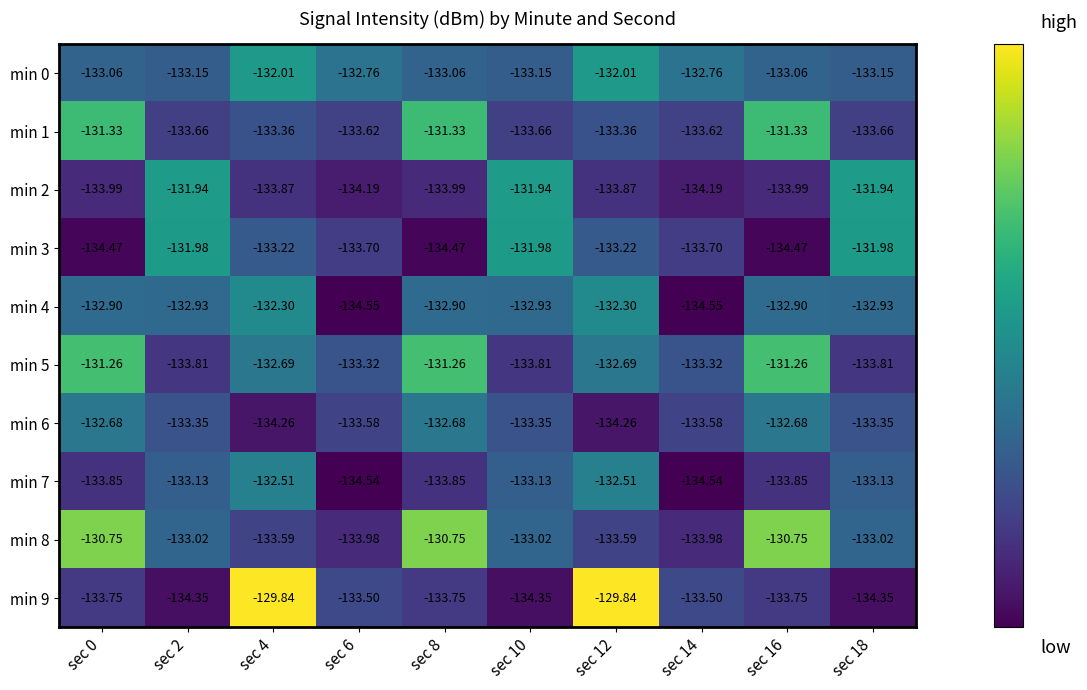

Is the value of min 5 at sec 2 greater than the value of min 4 at sec 6?

Yes